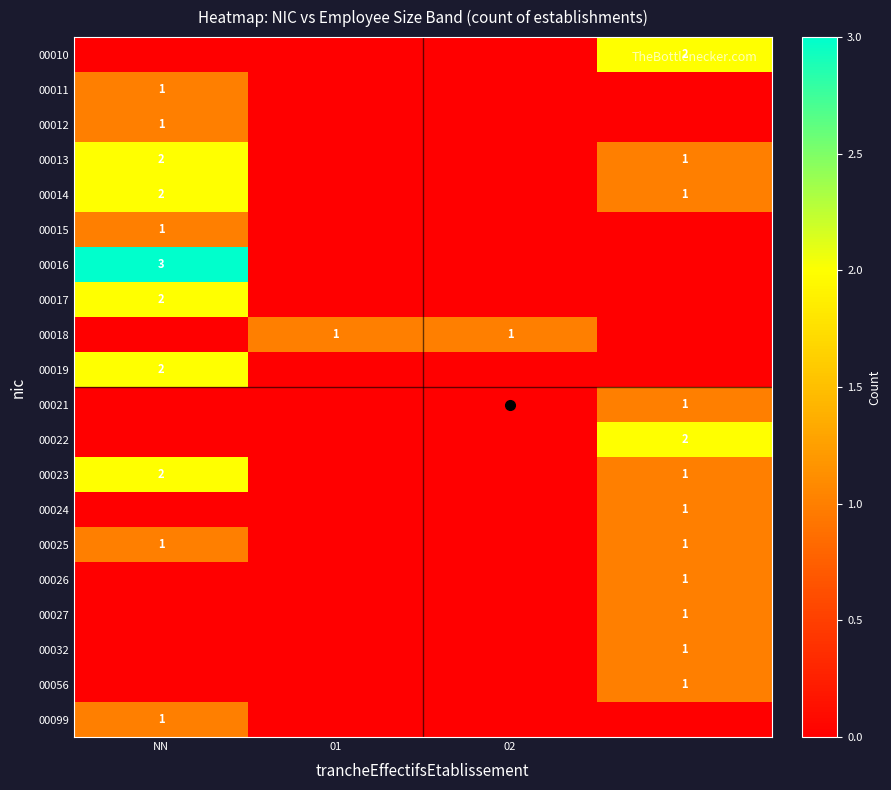

How many positive values does the 00021 series have?

1